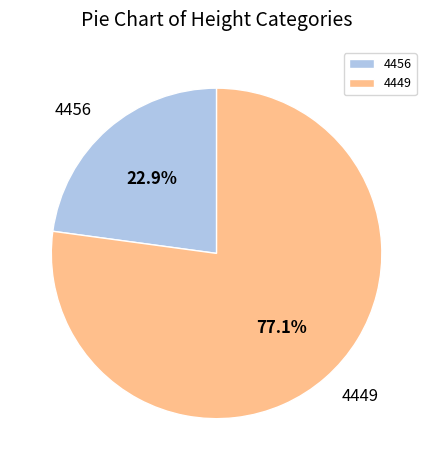

To the nearest percent, what percentage of the pie is 4449?

77%